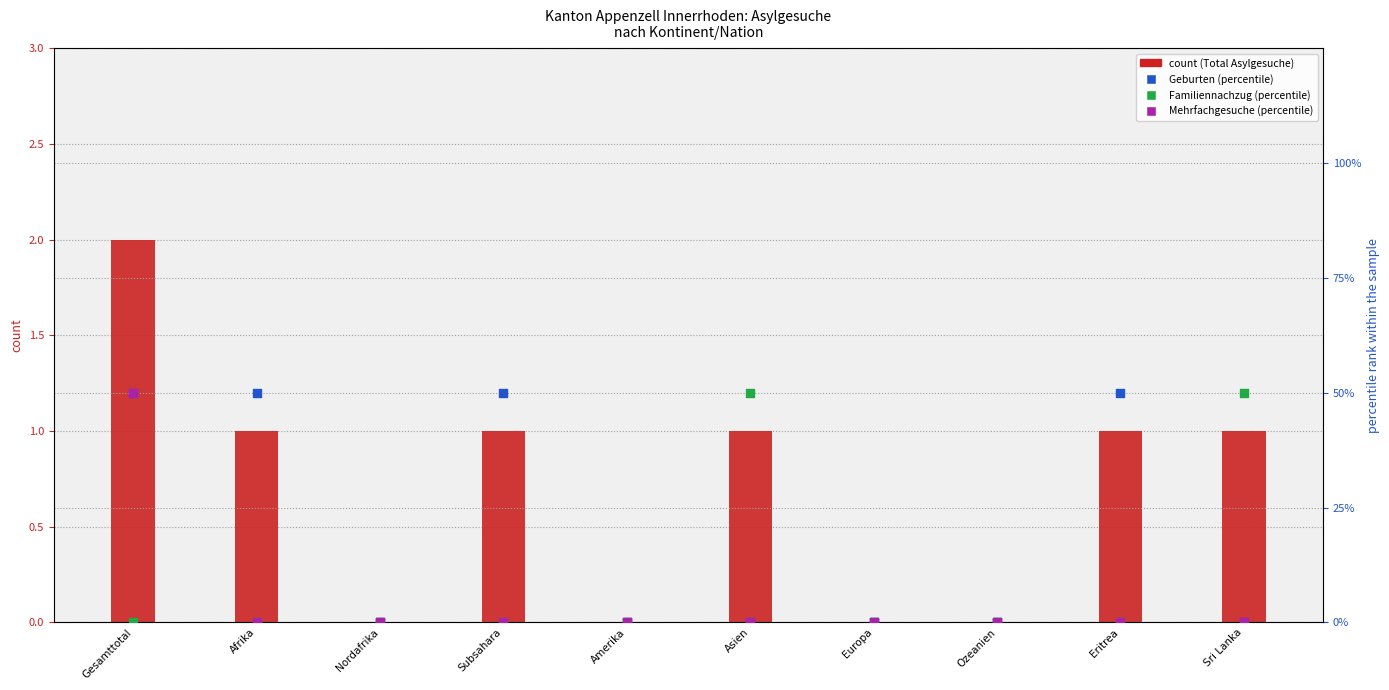

Which series contains the lowest Y value?

Total Asylgesuche